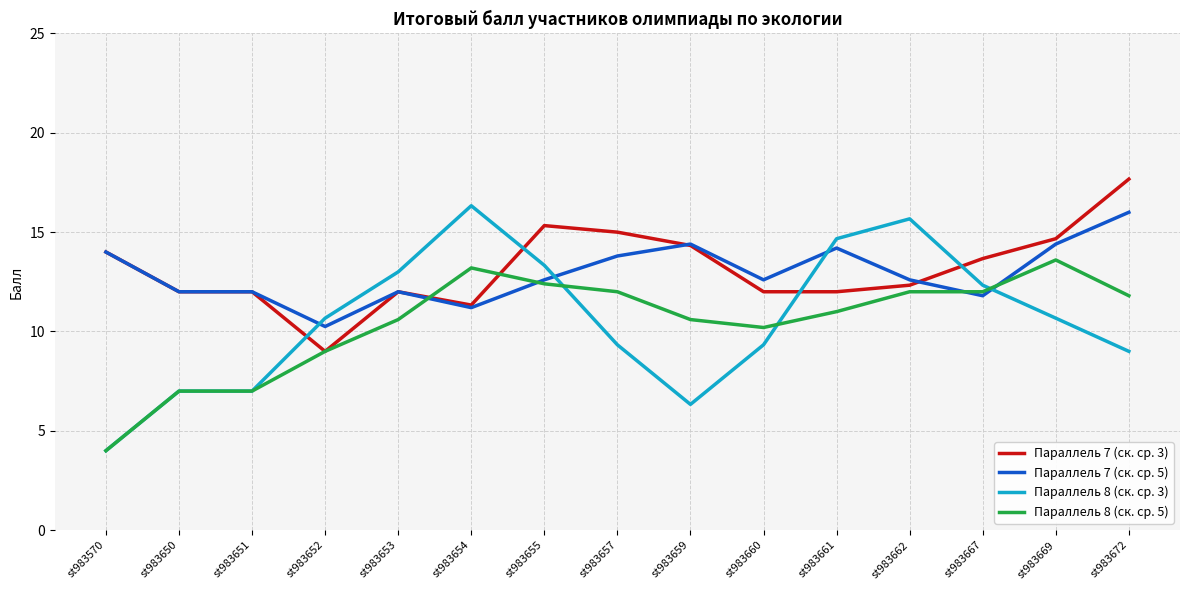

At which category is the sum across all series the highest?

st983672